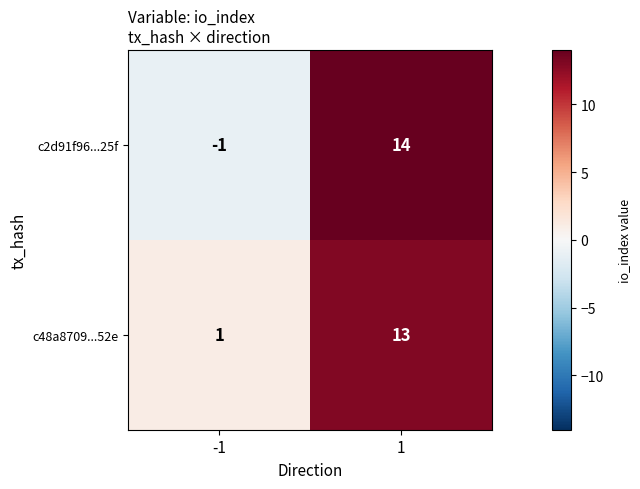

At which category is the sum across all series the highest?

1